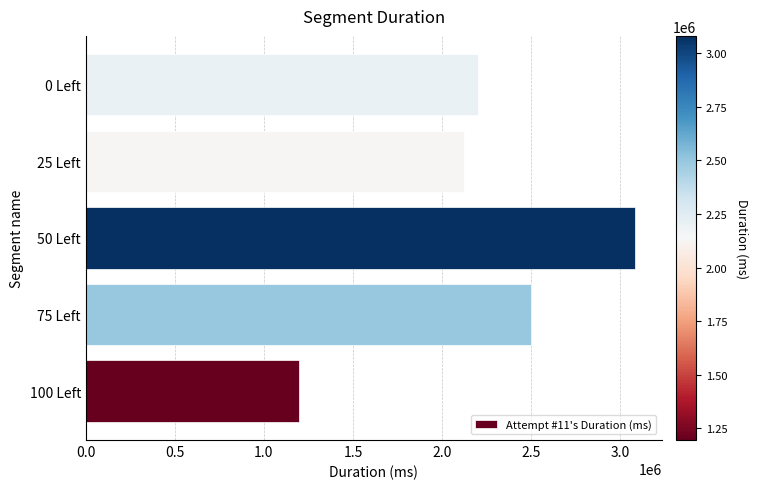

Approximately how many times larger is the value at 25 Left compared to 75 Left?

0.9